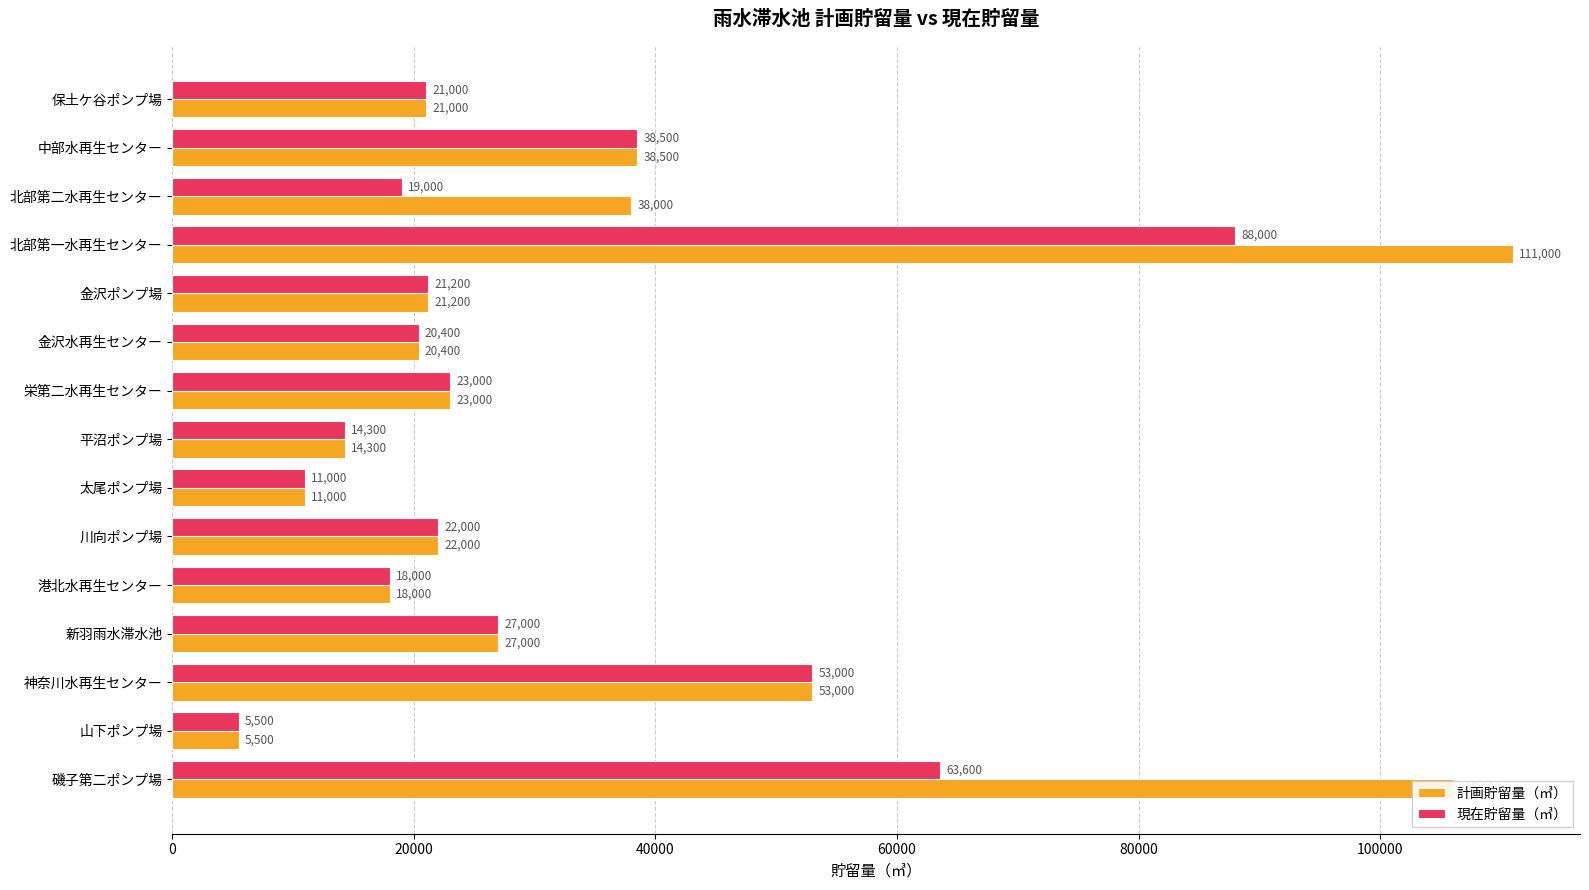

Which category has the lowest value in the 計画貯留量（㎥） series?

山下ポンプ場